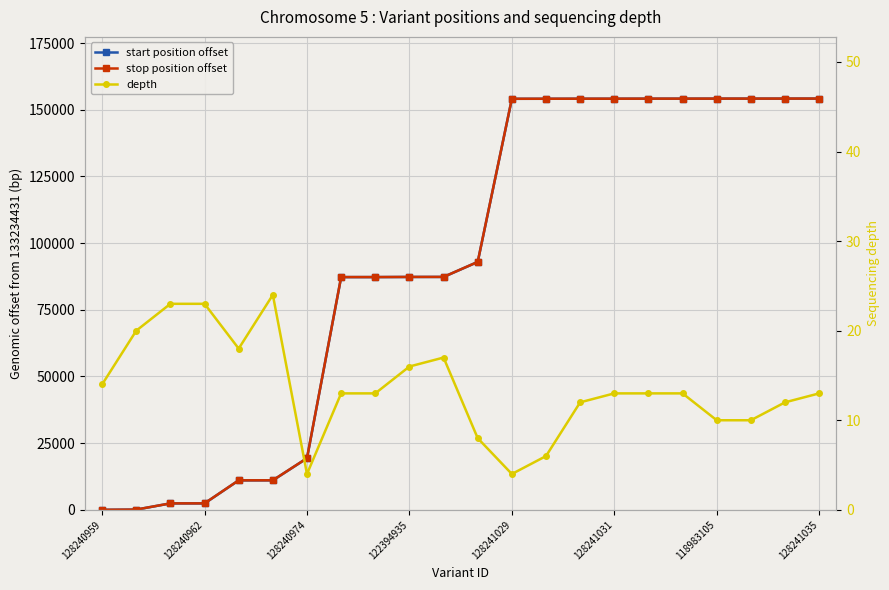

The value of start position offset at 14 is 154115. True or false?

True